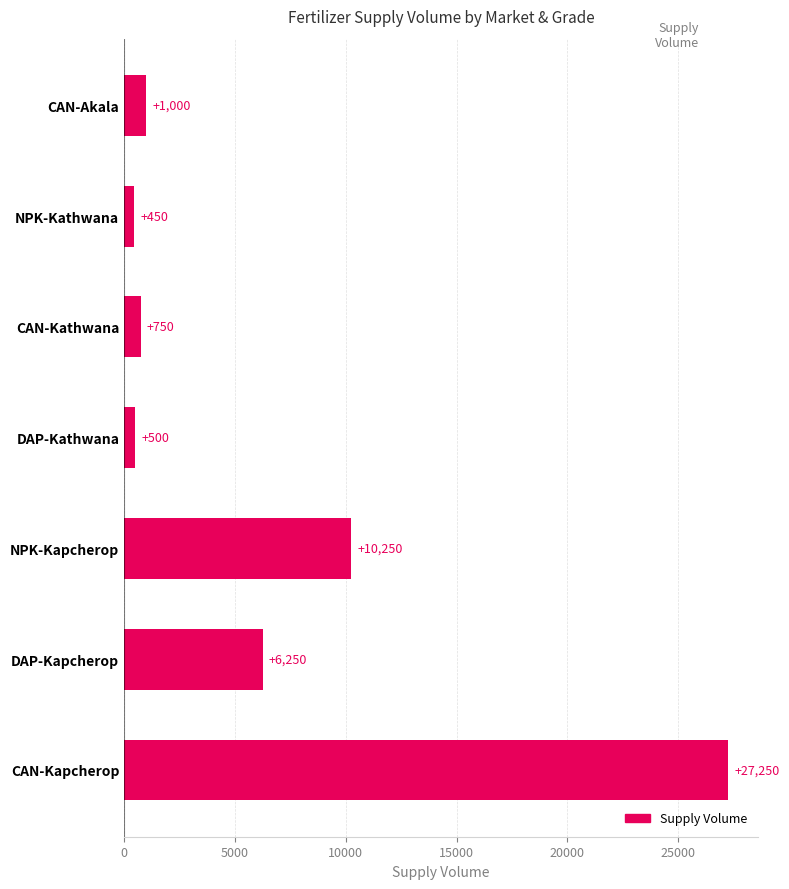

True or false: the data shows 1000 at CAN-Akala.

True